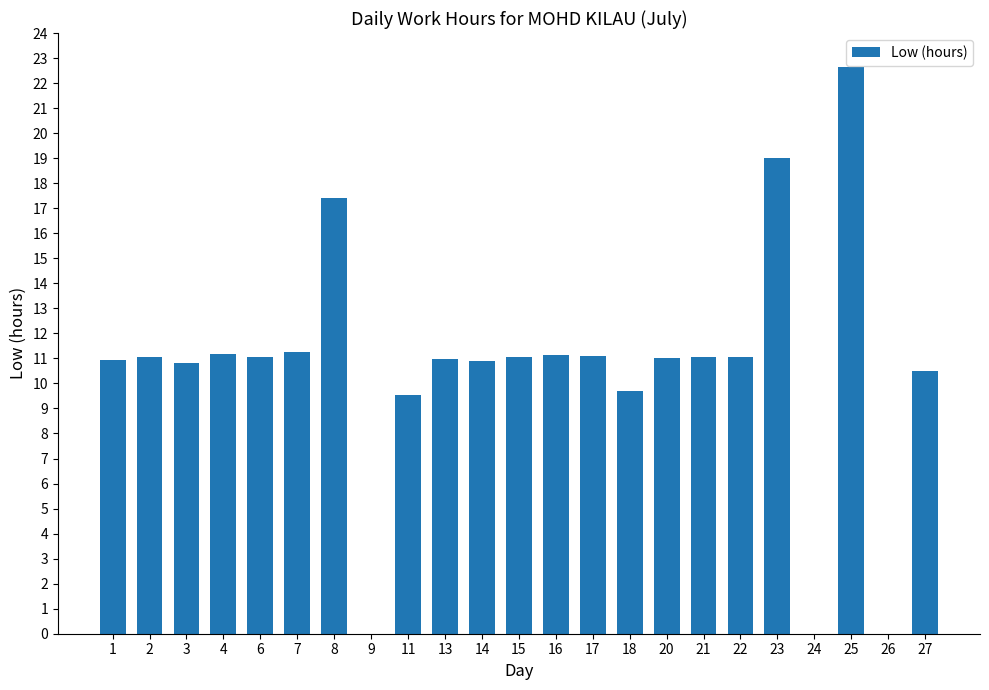

What is the sum of the values at 23 and 18?

28.7